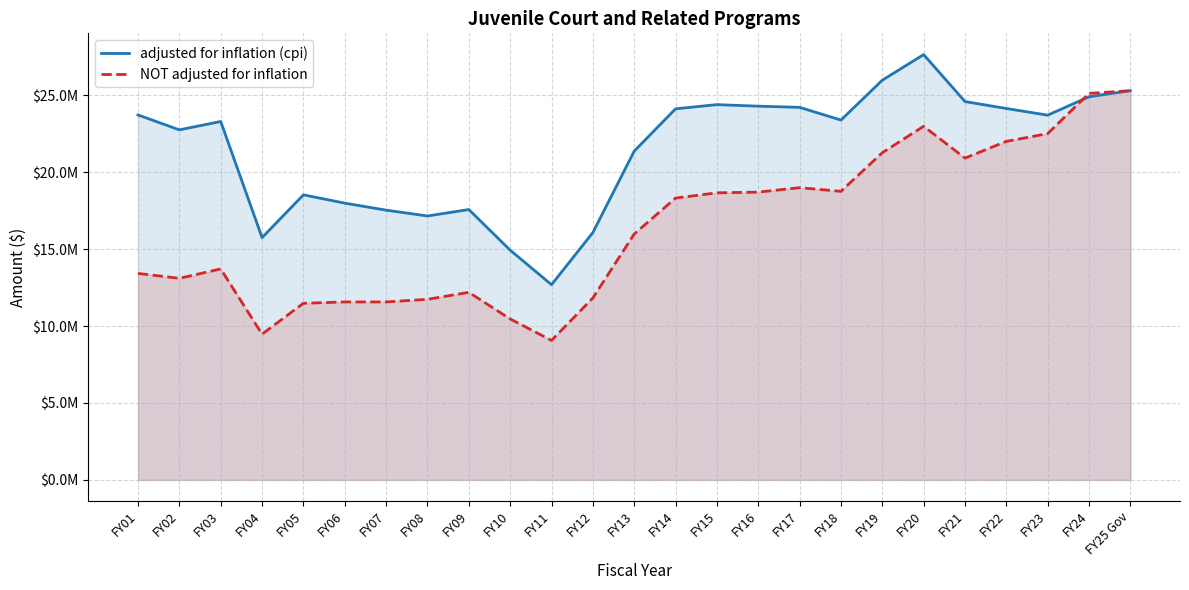

Between FY20 and FY21, which series saw the biggest shift?

adjusted for inflation (cpi)